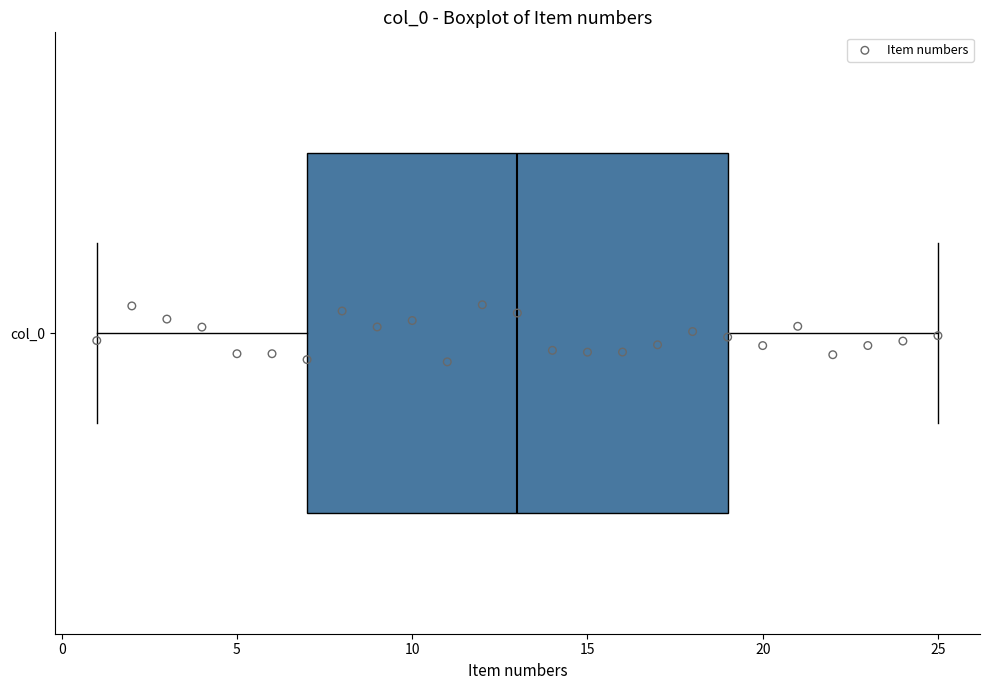

Read this box plot against the x-axis: the position of the median line, the range covered by the box, and the ends of both whiskers. The values are not printed on the chart, so give them approximately, as read against the axis.

median 13, box 7 to 19, whiskers 1 to 25